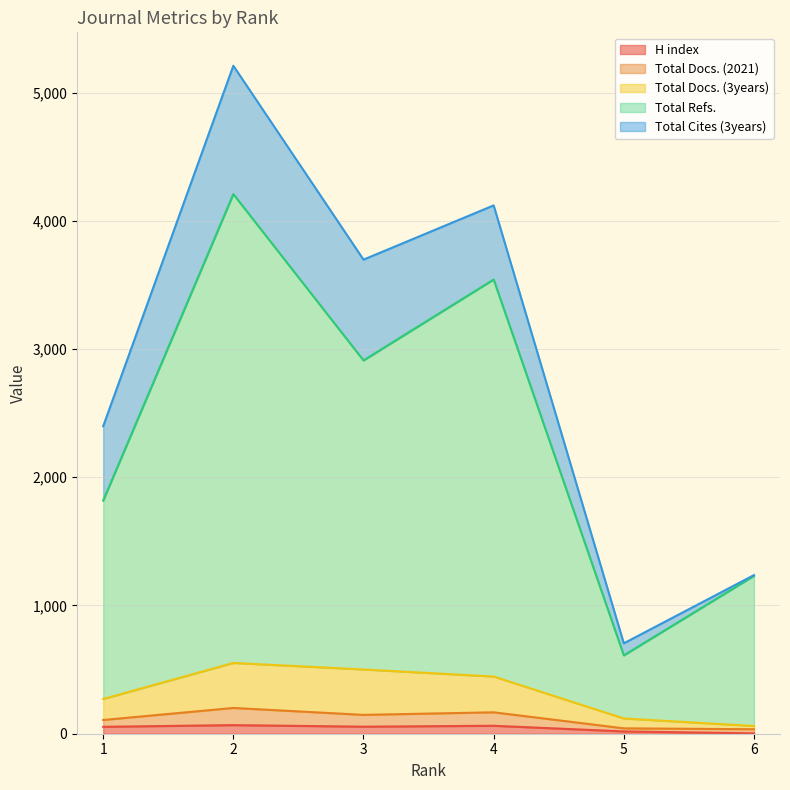

True or false: Total Docs. (2021) has more than 1 interior local peaks.

True